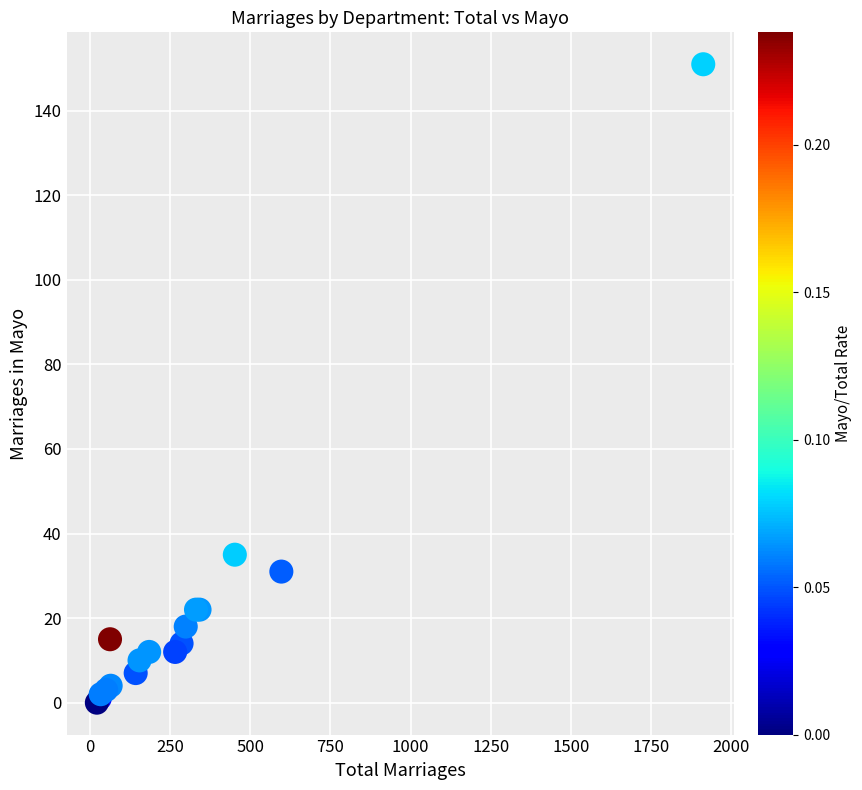

What Y value in the scatter plot is closest to 75?

35